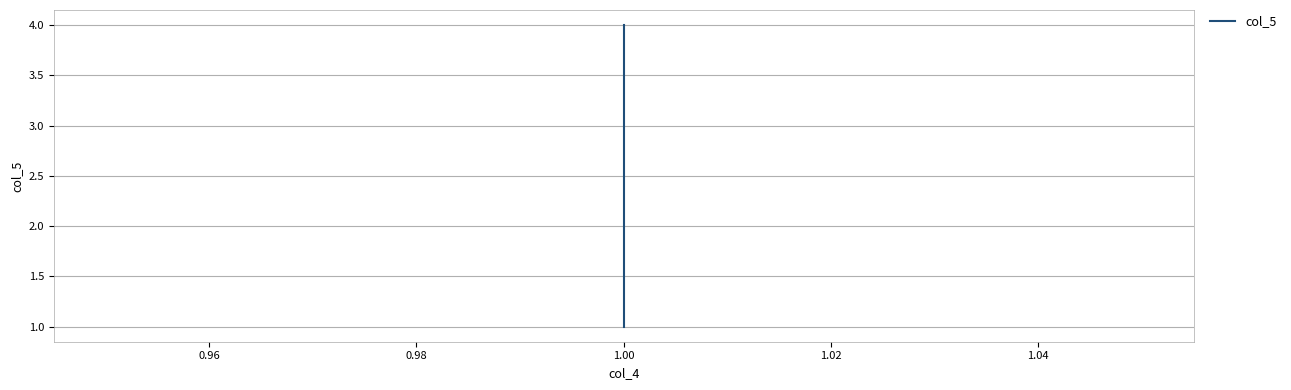

What is the smallest value displayed?

1